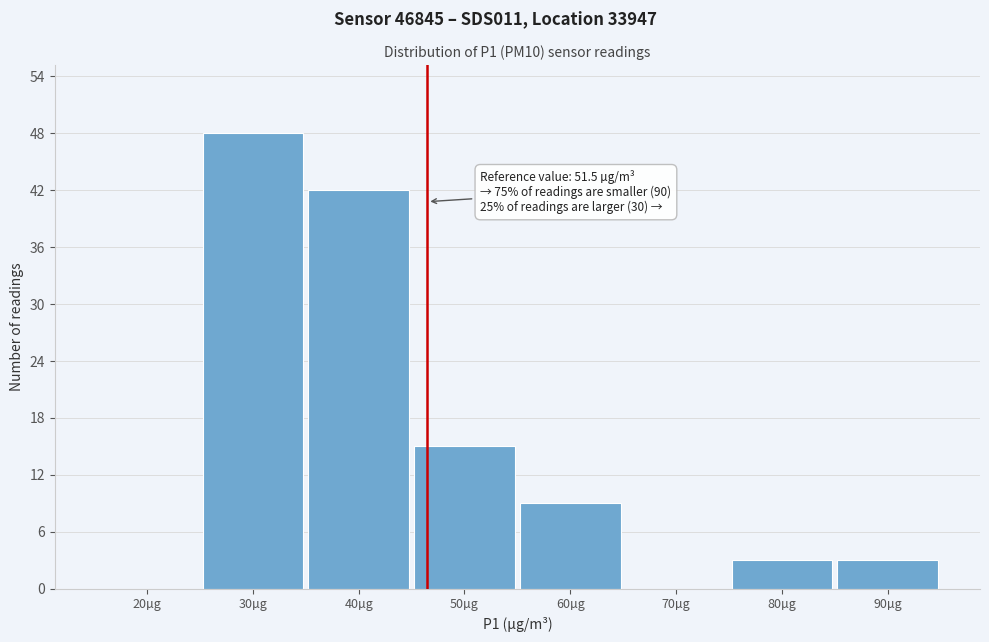

Reading left to right, what are all the values shown in this chart?

20µg=0	30µg=48	40µg=42	50µg=15	60µg=9	70µg=0	80µg=3	90µg=3